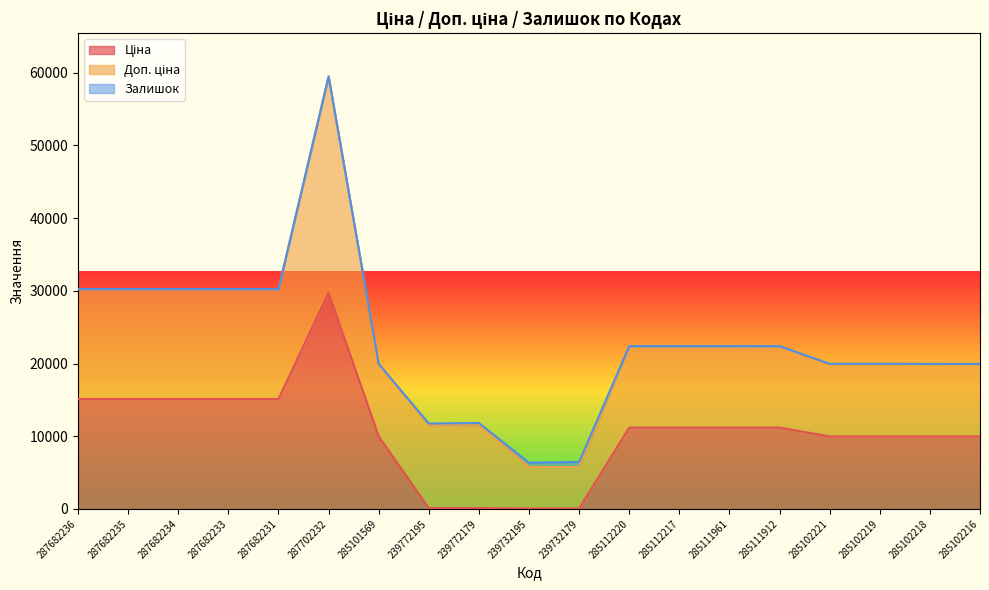

At which category is the sum across all series the highest?

287702232